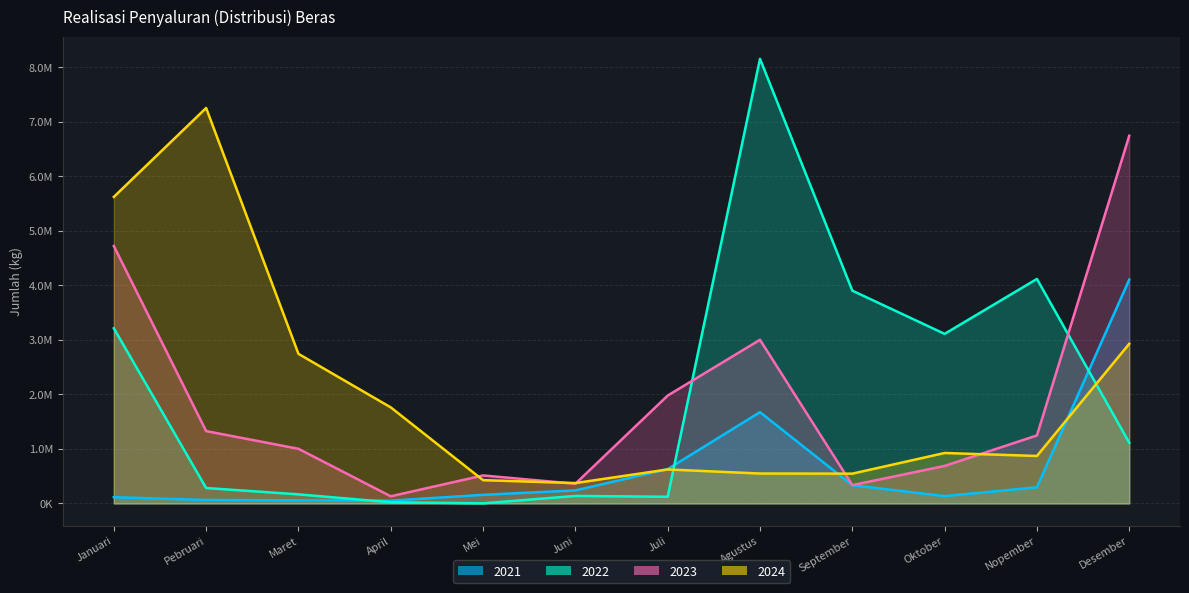

What position from the right is Pebruari?

11